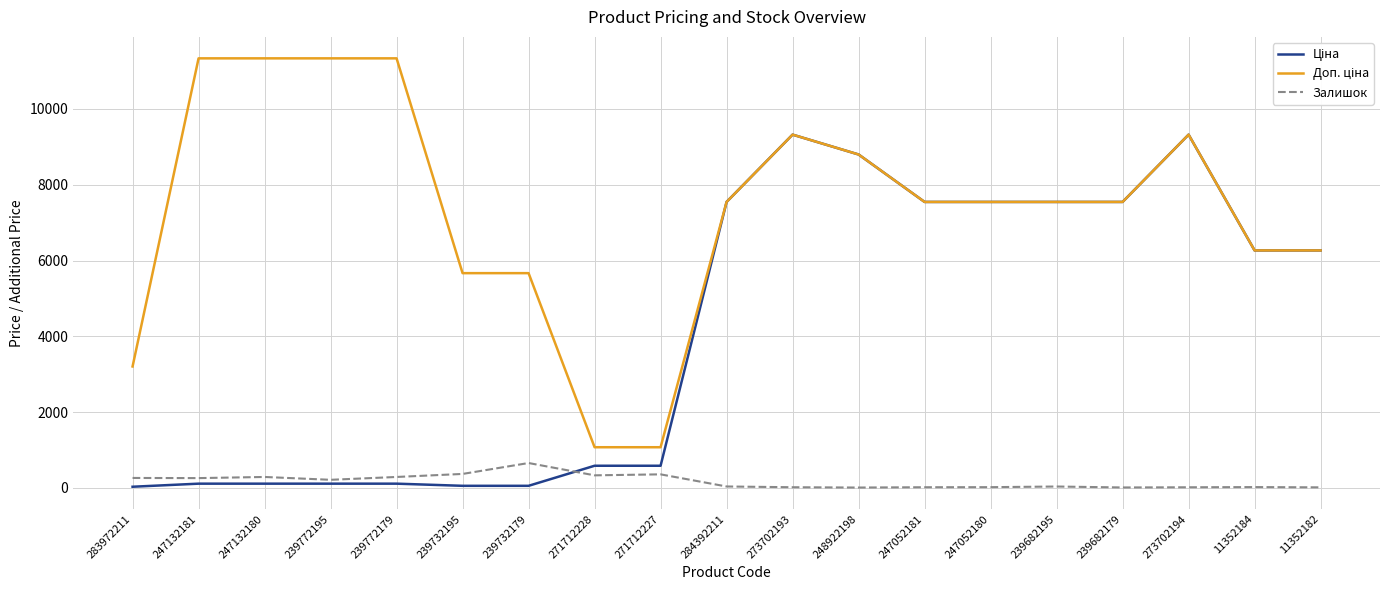

True or false: Залишок has more than 0 interior local peaks.

True